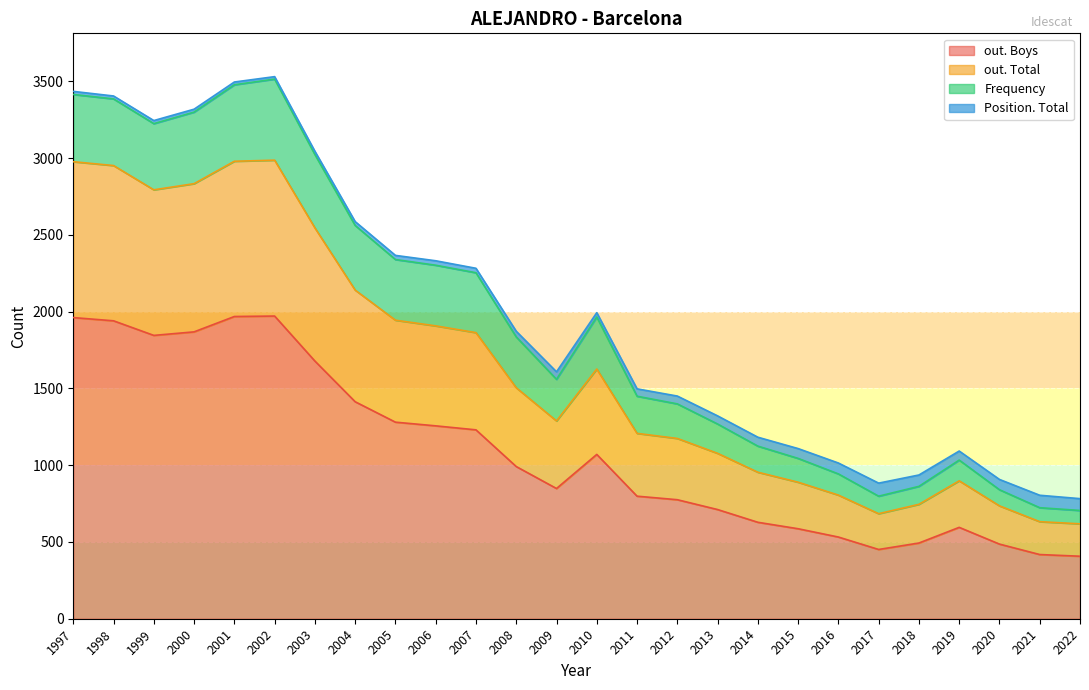

What is the smallest value displayed?

407